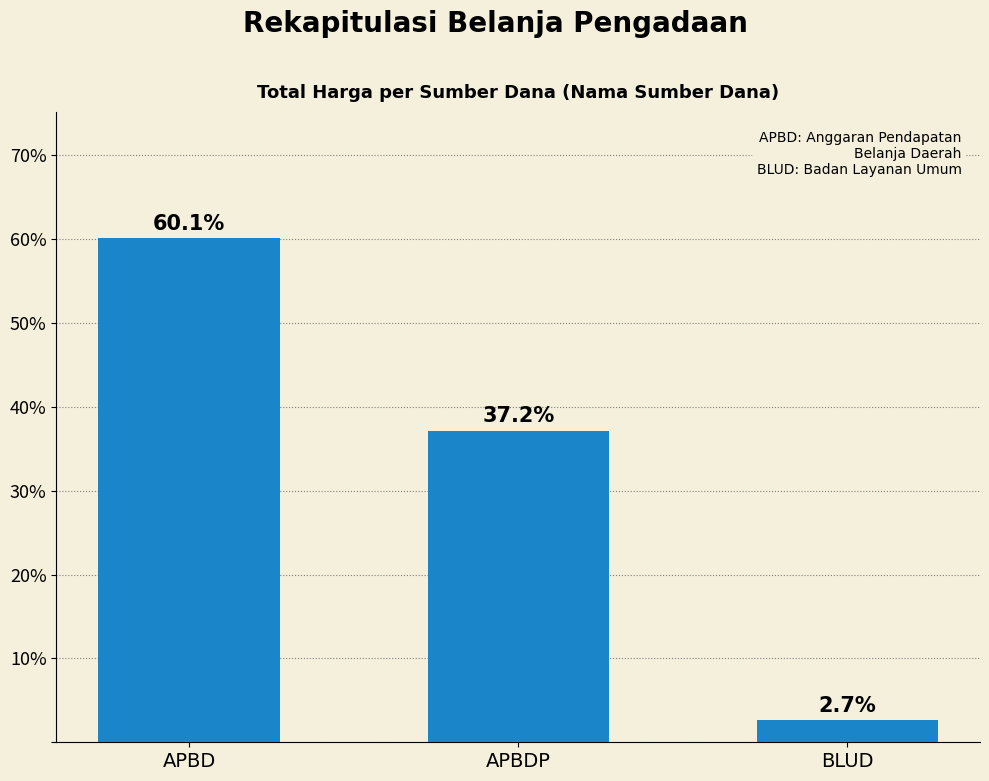

Does the chart contain stacked bars?

No